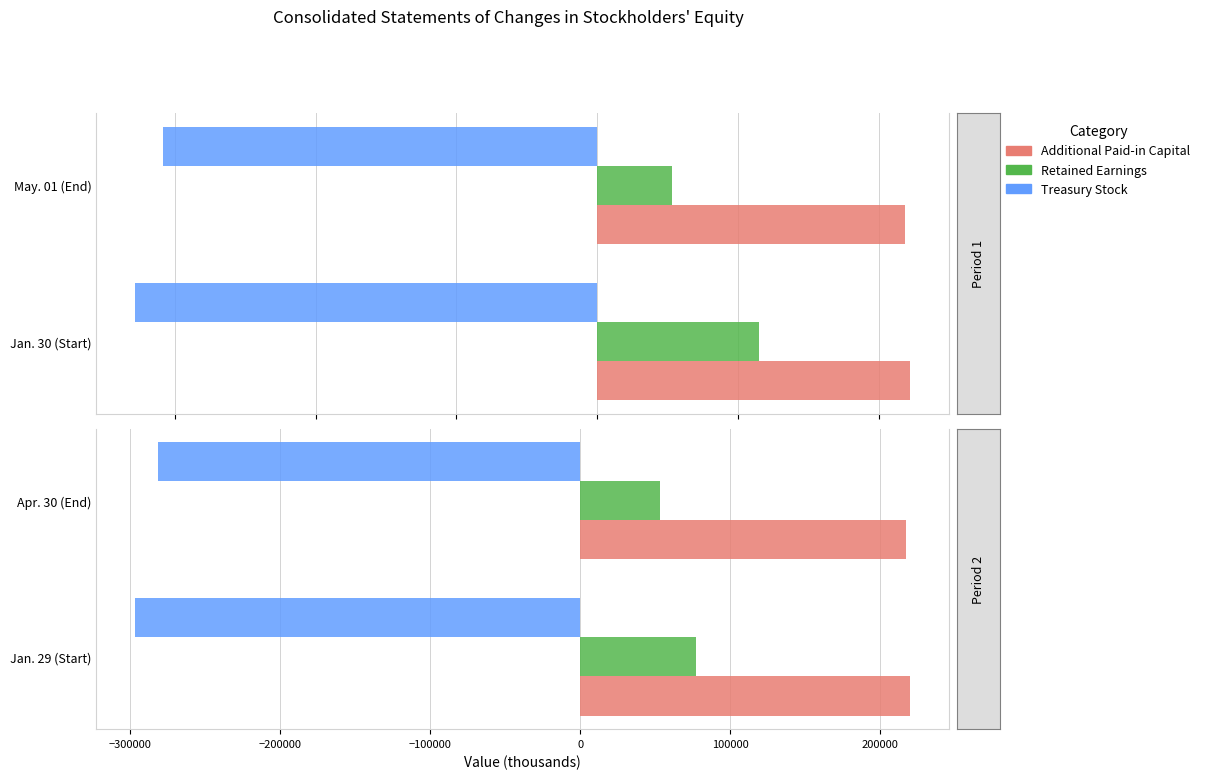

How many Retained Earnings values are between 53244 and 77093?

2